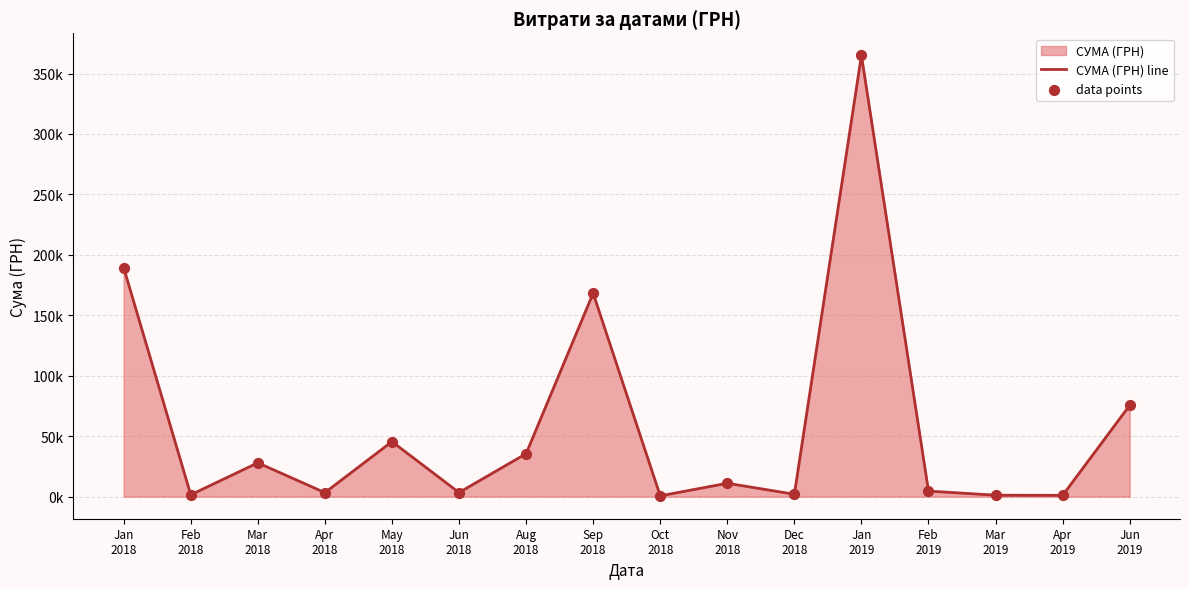

Which series has the largest Y range (max minus min)?

СУМА (ГРН) line